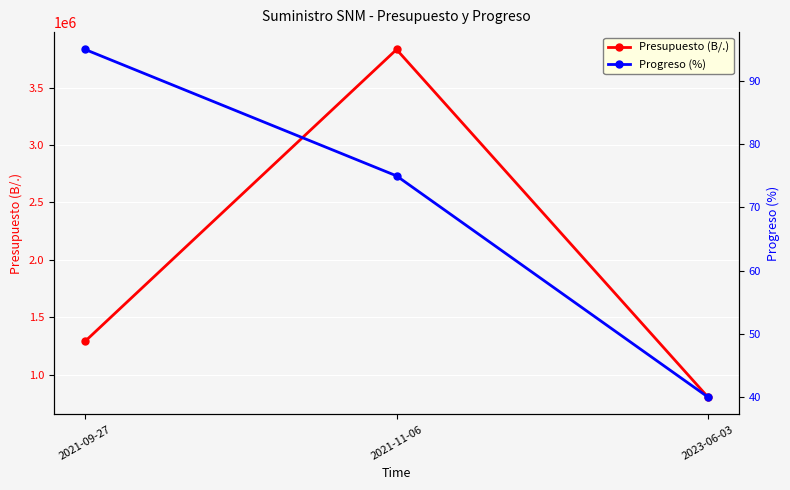

What is the sum of all Progreso (%) values?

210.0